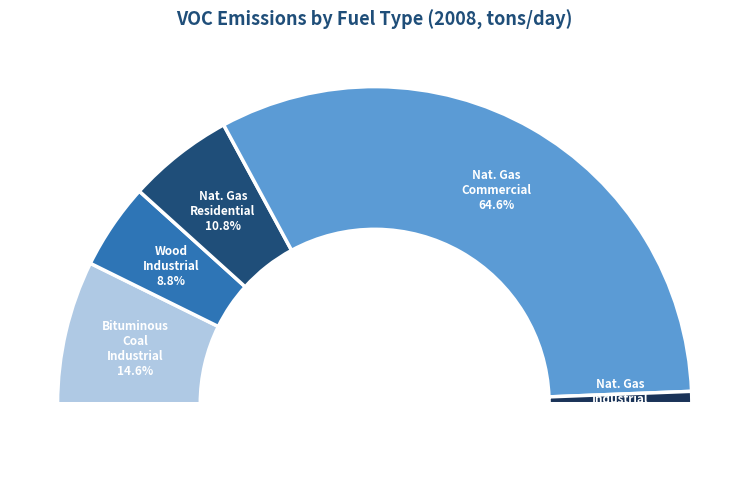

Count the number of slices in the pie.

5